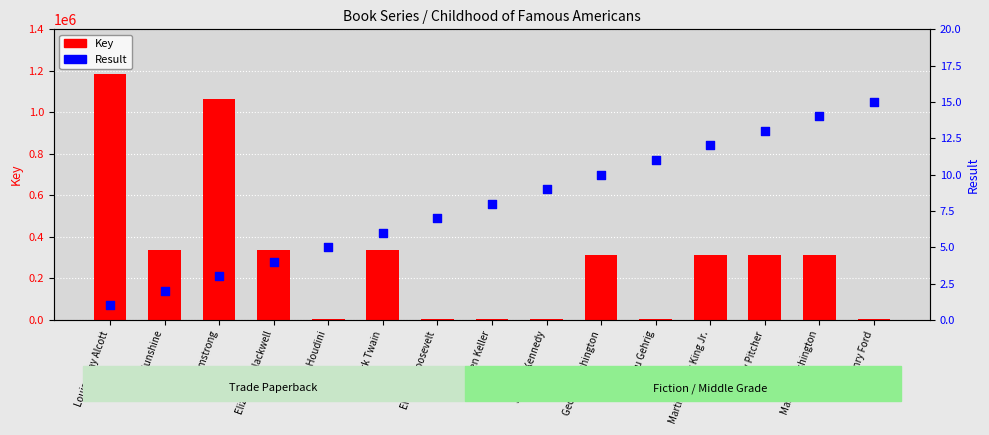

Is the value of Result at Brown Sunshine greater than the value of Key at Henry Ford?

No